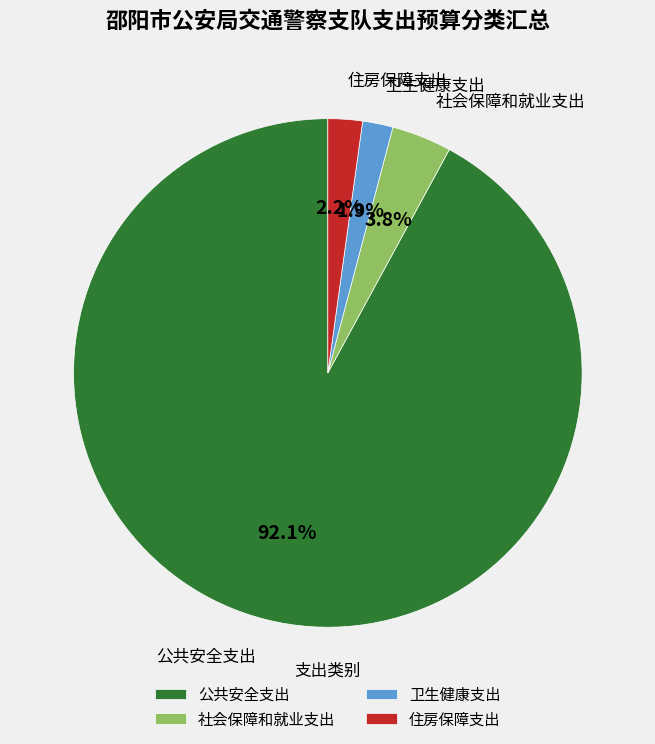

Which category has the biggest portion of the pie?

公共安全支出